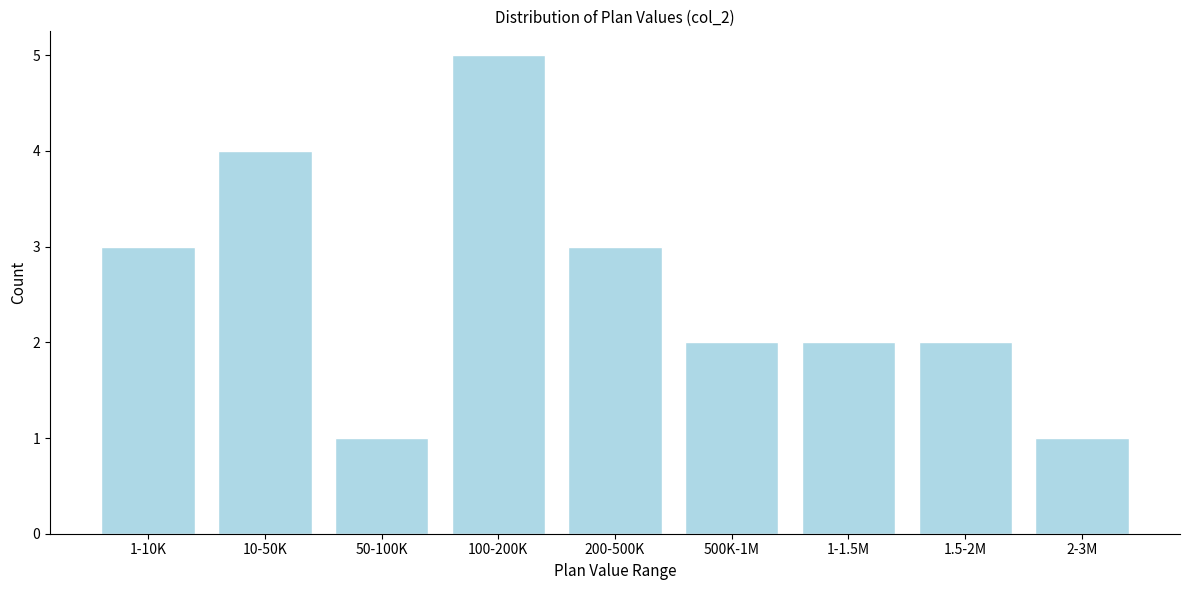

Reading left to right, list all the values displayed in this chart.

3	4	1	5	3	2	2	2	1